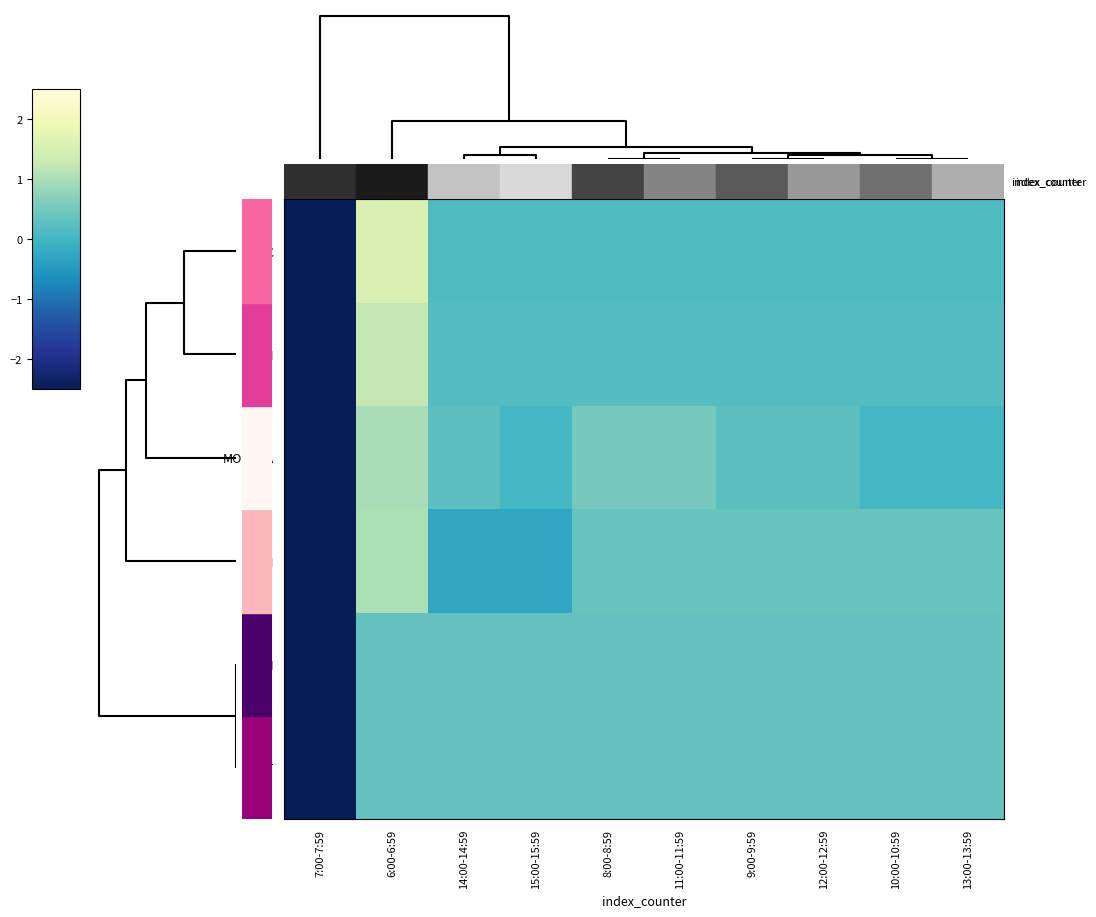

Which label corresponds to the largest value in the chart?

6:00-6:59